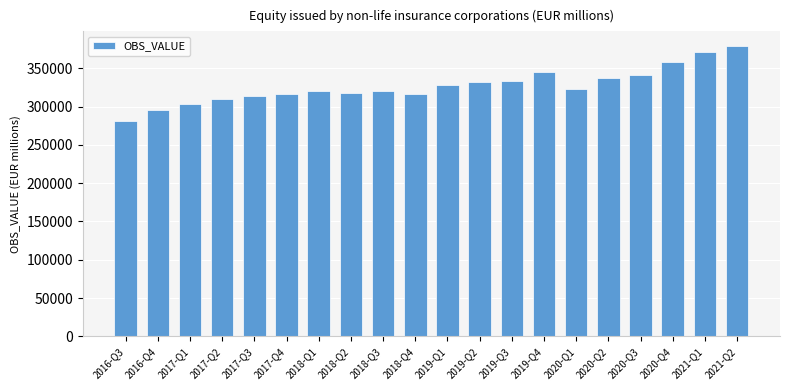

Which label corresponds to the smallest value in the chart?

2016-Q3